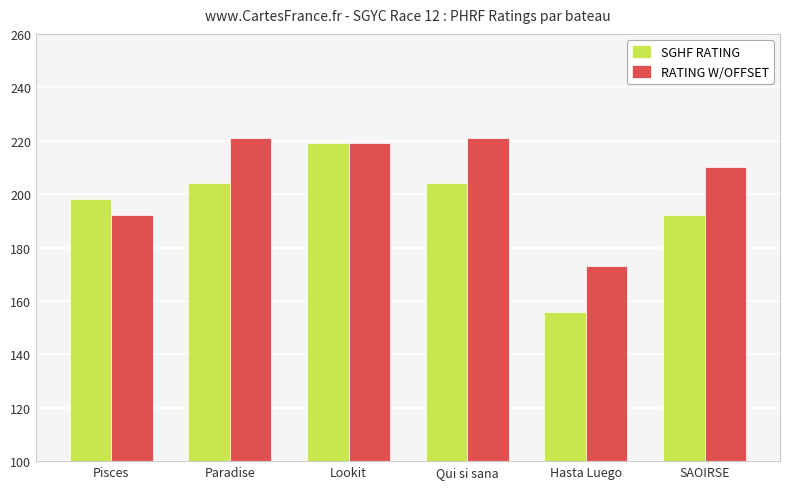

Which series has the largest range (max minus min)?

SGHF RATING